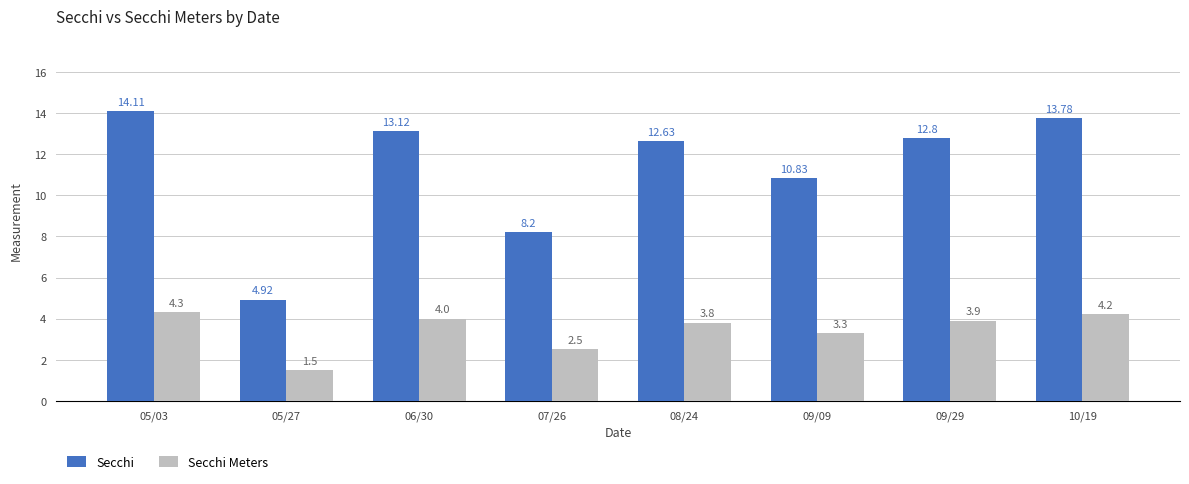

What is the spread (max minus min) of values at 07/26?

5.7